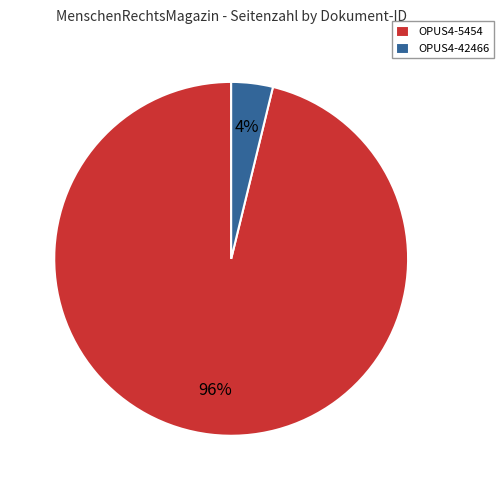

How many segments does this pie chart have?

2